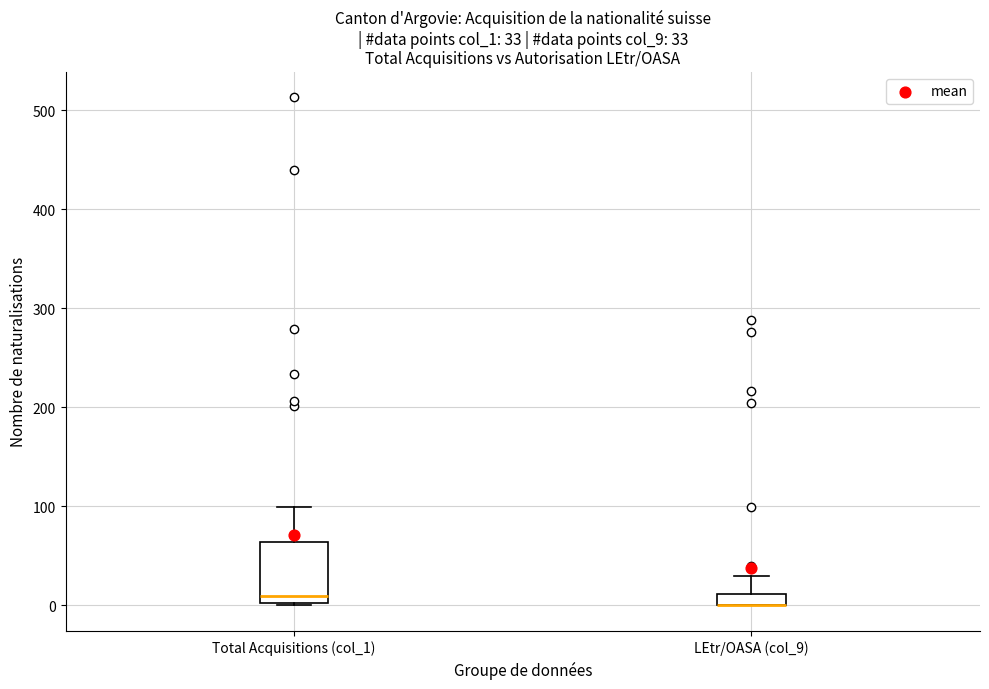

Comparing the boxes themselves (not the whiskers), which one is the tallest?

Total Acquisitions (col_1)